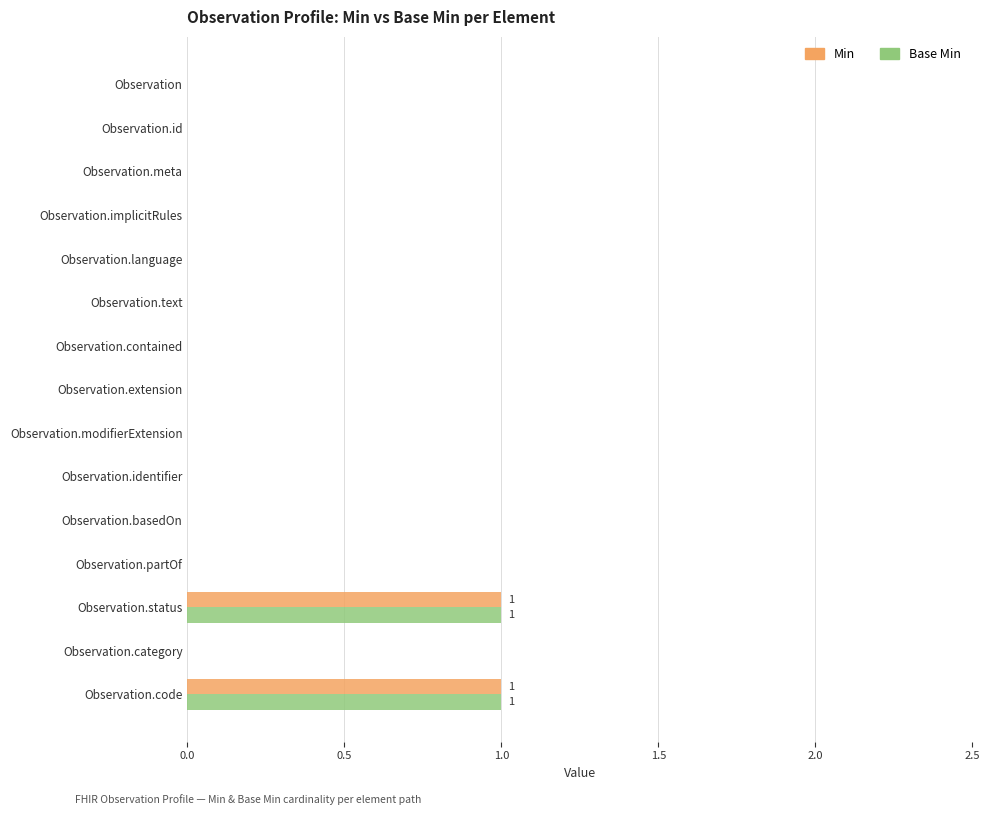

Is the value of Base Min at Observation.status greater than the value of Min at Observation.implicitRules?

Yes